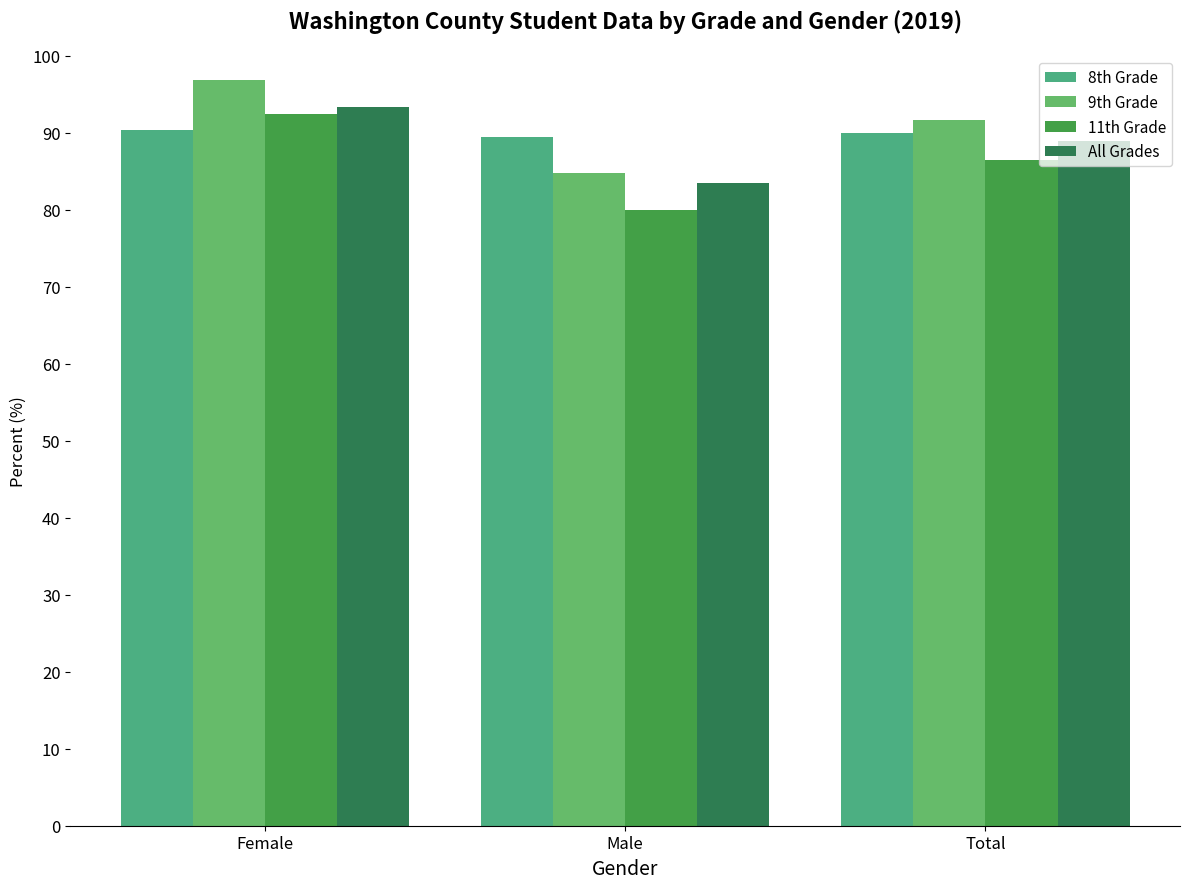

The value of All Grades at Male is 83.4. True or false?

True